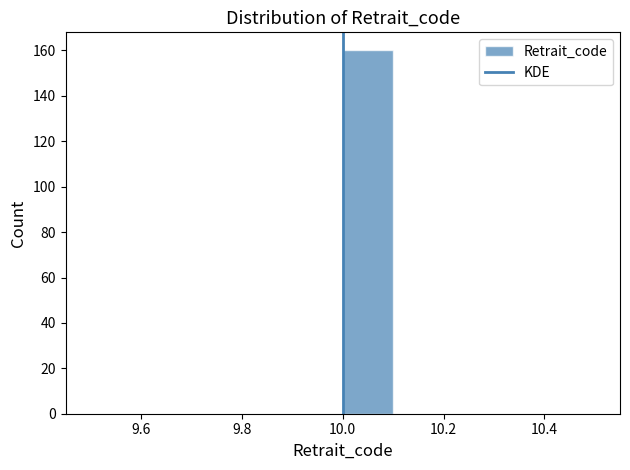

Reading left to right, list every bar in this chart as the range it spans on the x-axis followed by its height. The values are not printed on the chart, so give them approximately, as read against the axis.

9.5 to 9.6: 0
9.6 to 9.7: 0
9.7 to 9.8: 0
9.8 to 9.9: 0
9.9 to 10.0: 0
10.0 to 10.1: 160
10.1 to 10.2: 0
10.2 to 10.3: 0
10.3 to 10.4: 0
10.4 to 10.5: 0